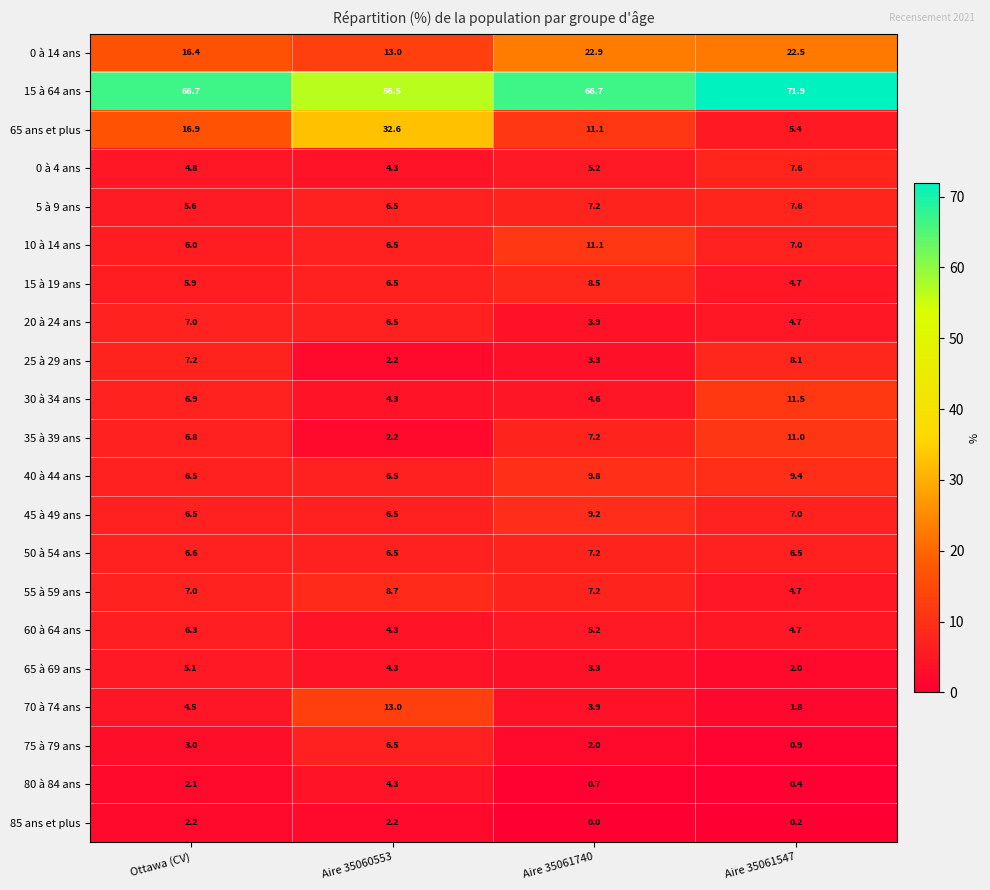

What is the difference between the highest and lowest values at Aire 35061740?

66.7